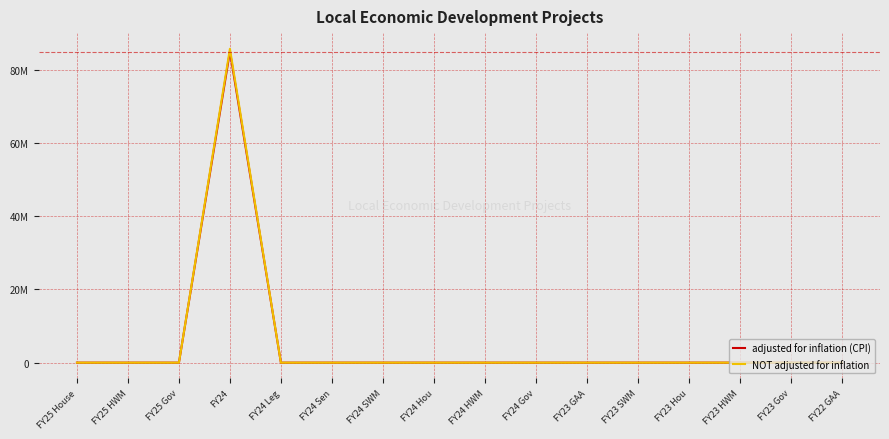

Between FY24 SWM and FY24 Sen, which is larger?

FY24 SWM